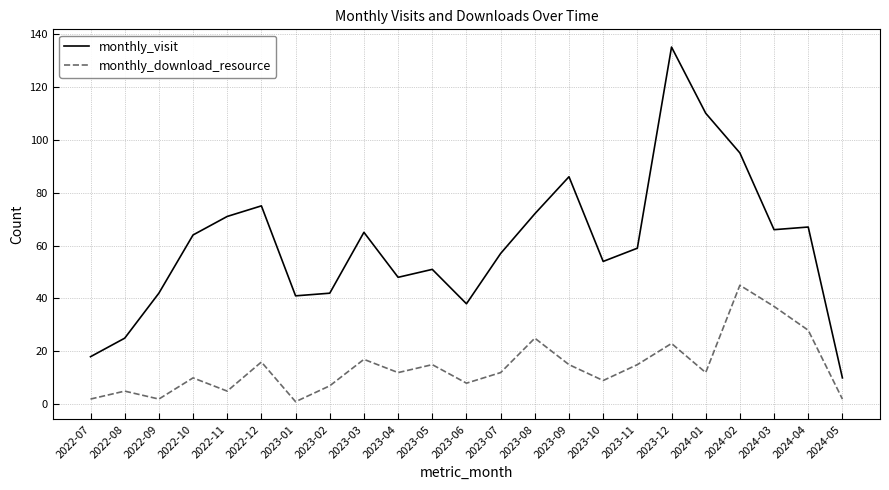

Reading right to left, transcribe all the data shown in this chart.

monthly_visit: 10	67	66	95	110	135	59	54	86	72	57	38	51	48	65	42	41	75	71	64	42	25	18
monthly_download_resource: 2	28	37	45	12	23	15	9	15	25	12	8	15	12	17	7	1	16	5	10	2	5	2